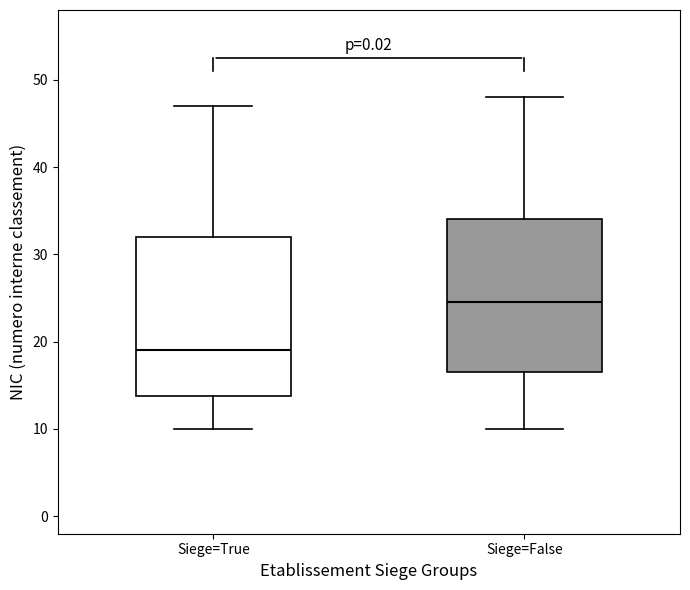

Reading left to right, read every box against the y-axis: the position of its median line, the range the box covers, and the ends of its whiskers. The values are not printed on the chart, so give them approximately, as read against the axis.

Siege=True: median 19, box 14 to 32, whiskers 10 to 47
Siege=False: median 25, box 17 to 34, whiskers 10 to 48